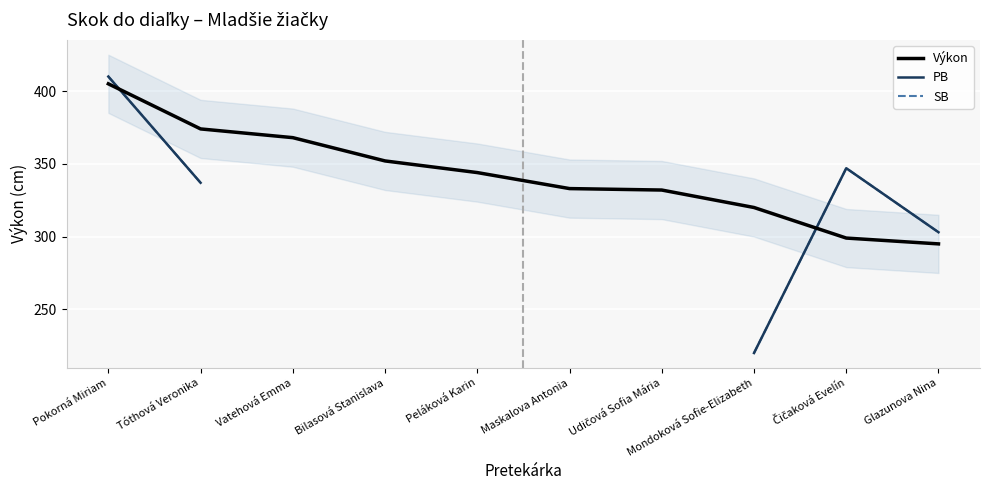

What is the sum of all Výkon values?

3422